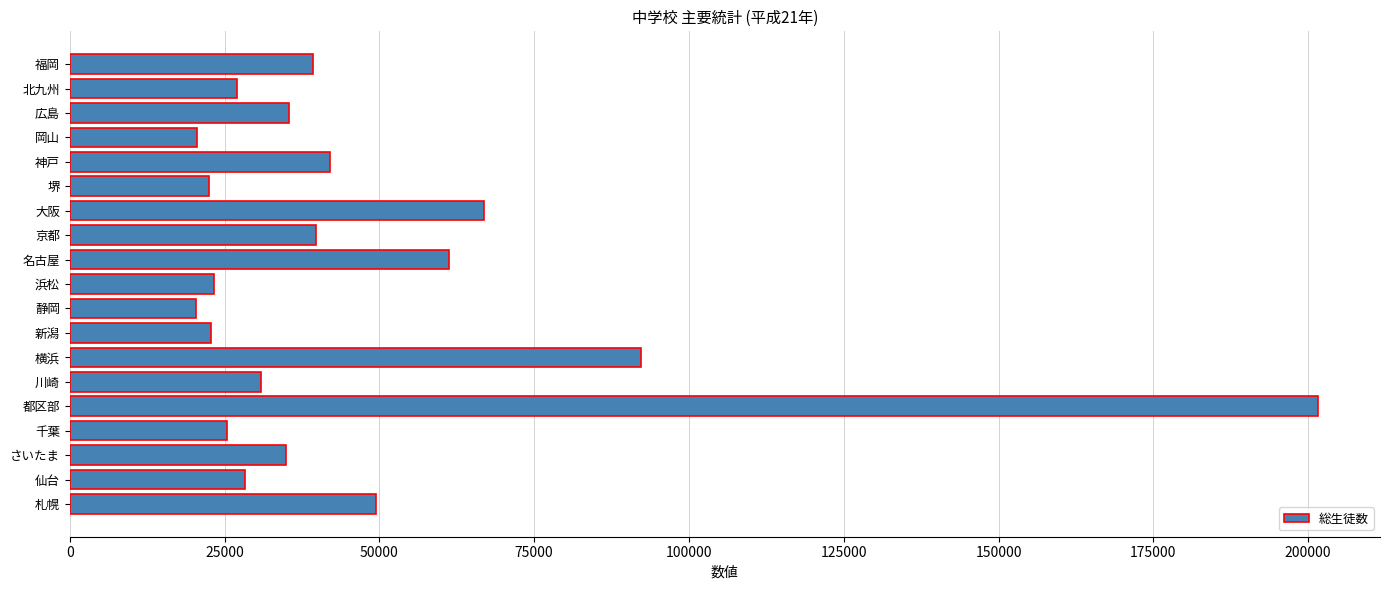

What is the difference between the maximum and minimum values?

181171